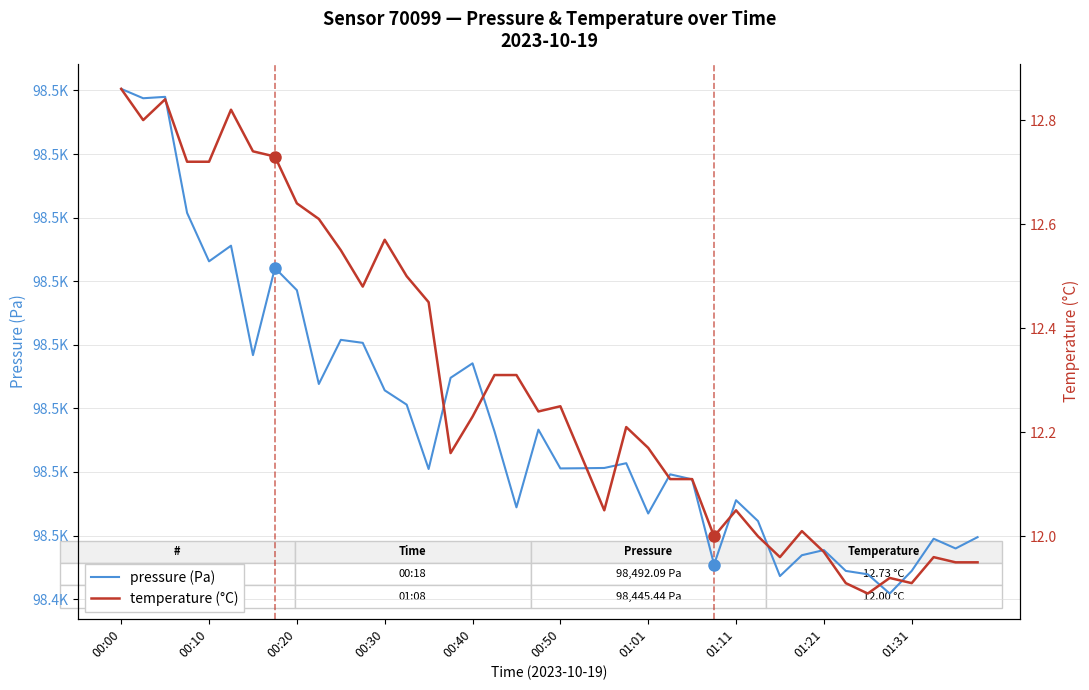

What is the difference between the second highest and second lowest values in the temperature (°C) series?

0.9